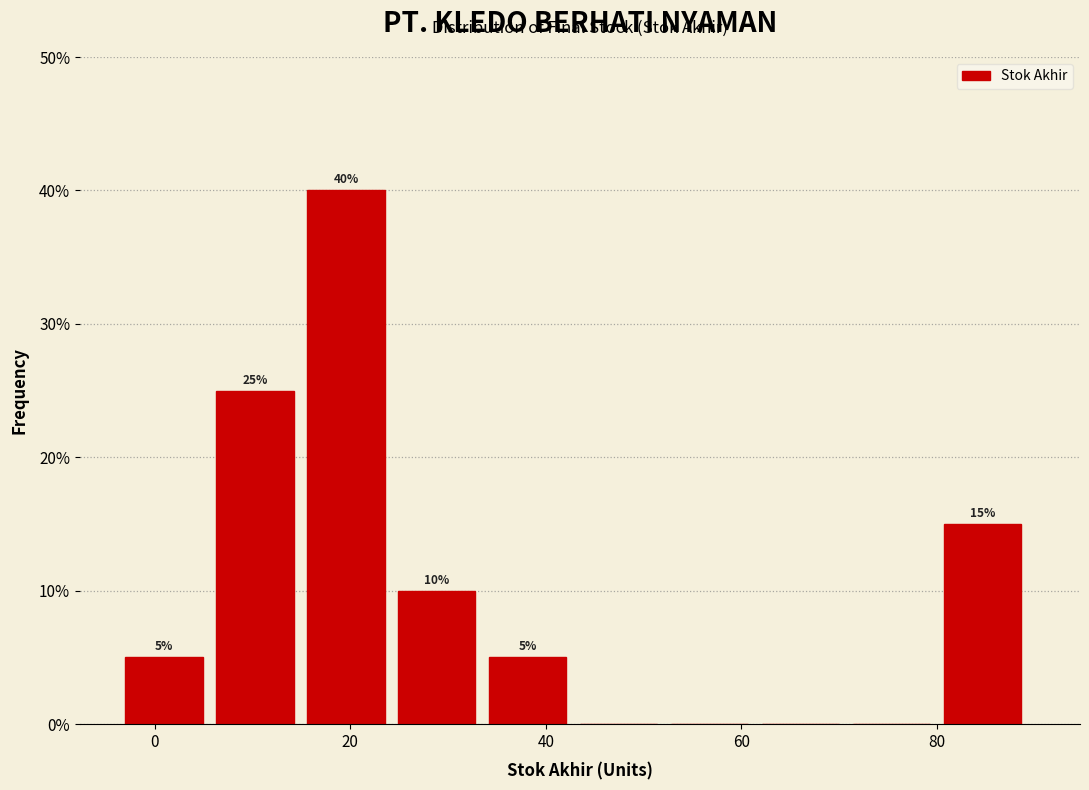

Over which range of the x-axis is the bar tallest?

16 to 24